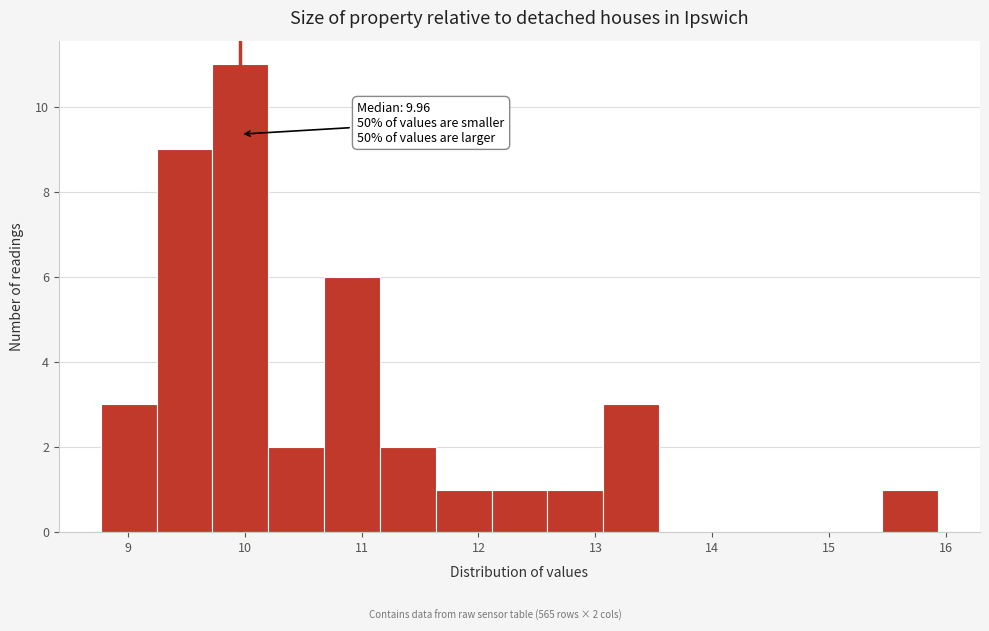

Over which range of the x-axis is the bar tallest?

9.7 to 10.2